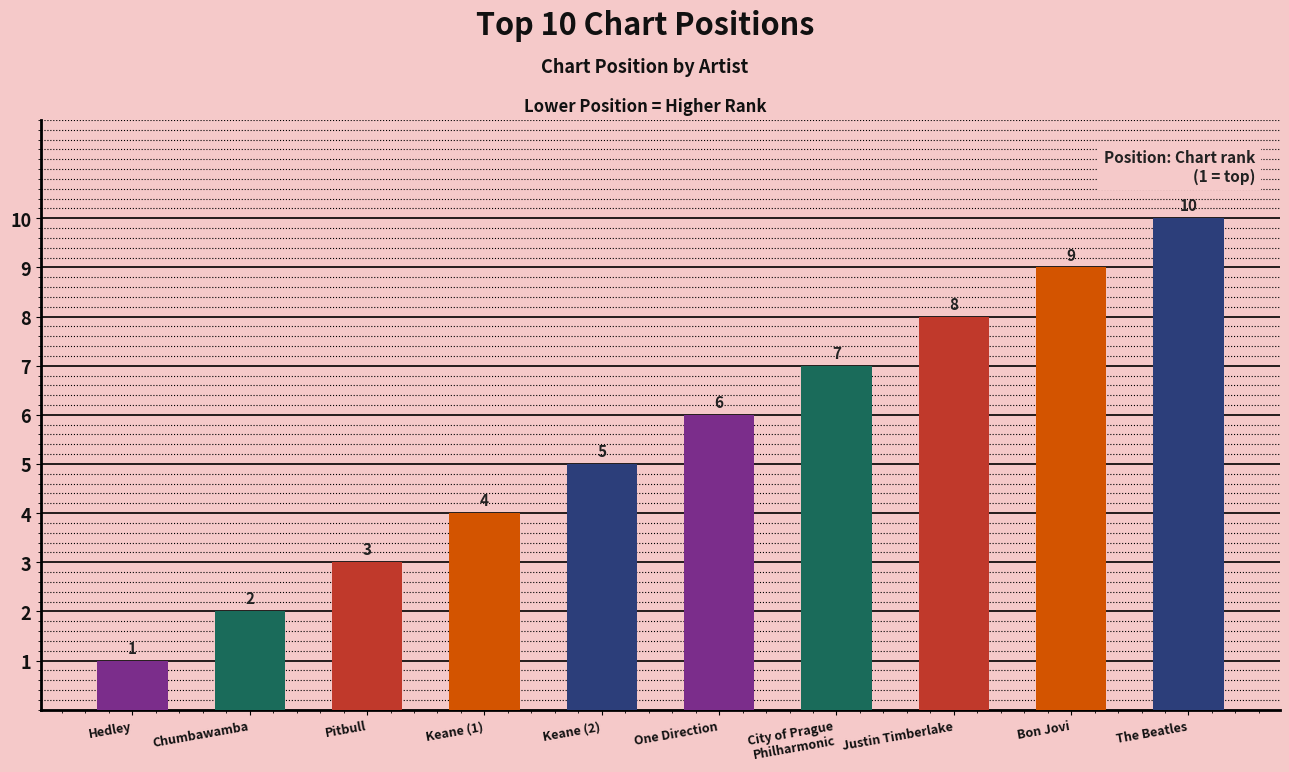

What is the label of the 6th bar from the right?

Keane (2)